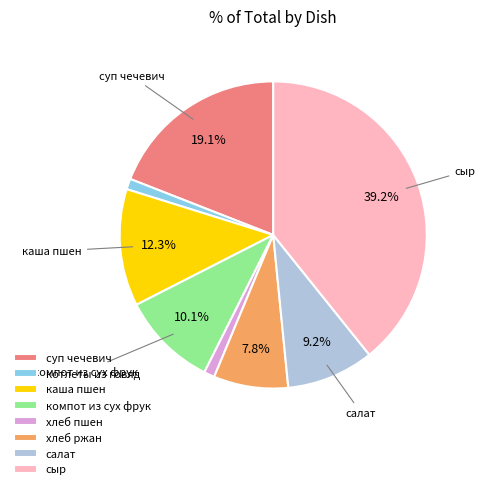

To the nearest percent, what is the average slice percentage?

12%